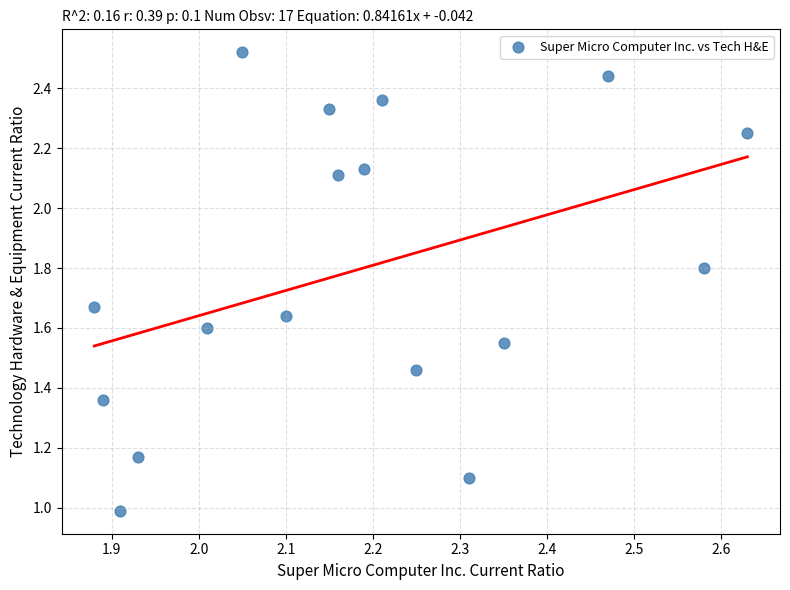

What is the range of X values (max minus min)?

0.8